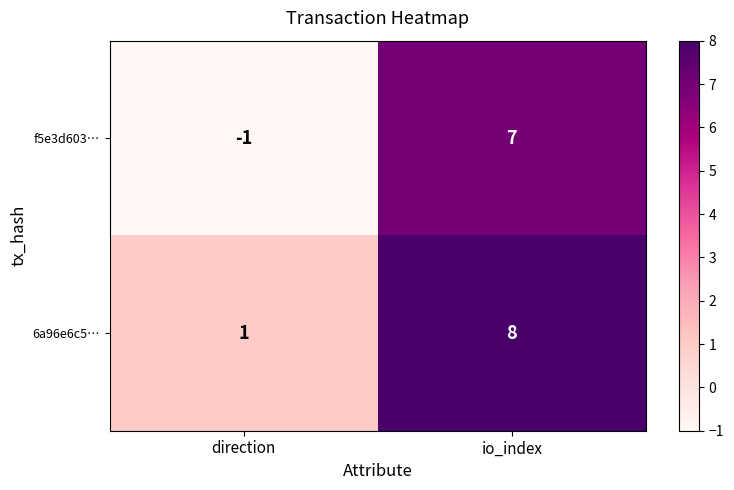

How many series are shown in this chart?

2